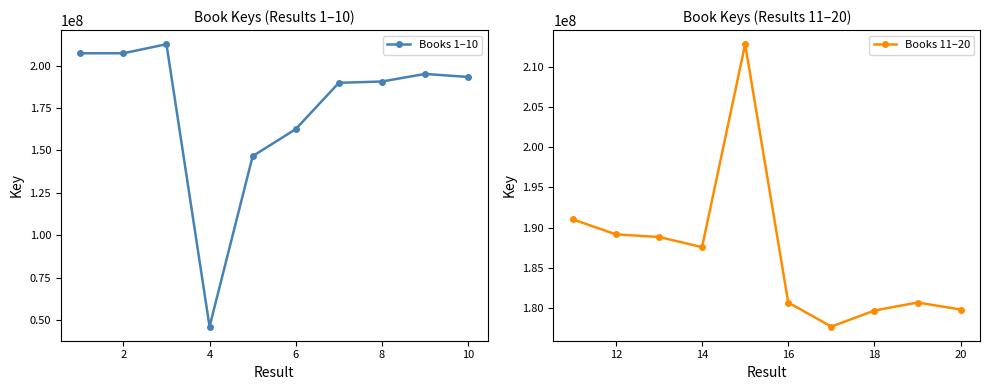

Which series has the largest range (max minus min)?

Books 1–10